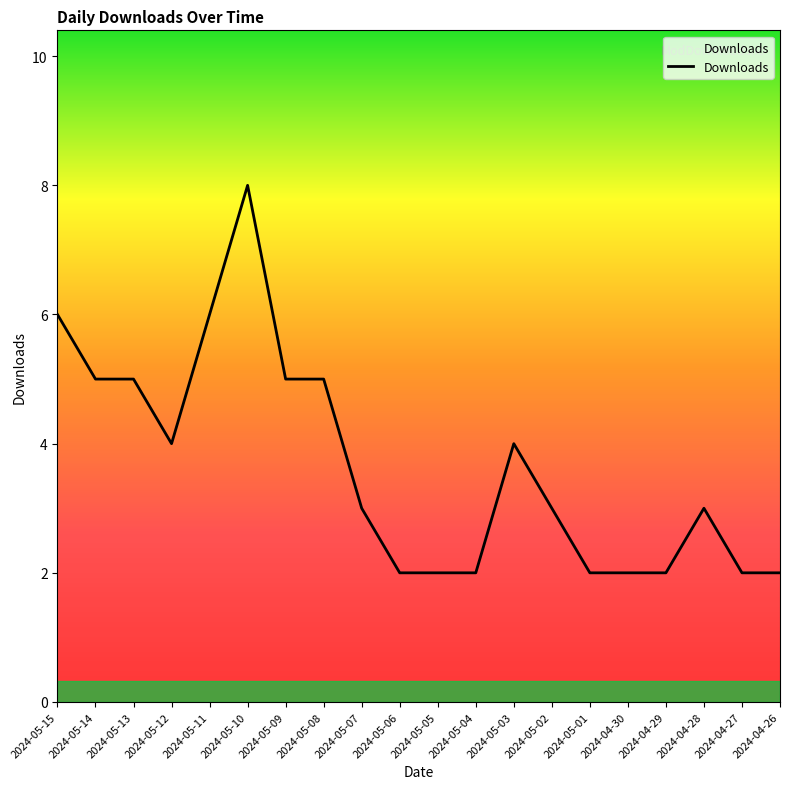

The chart shows a value of 4 at 2024-05-03. True or false?

True